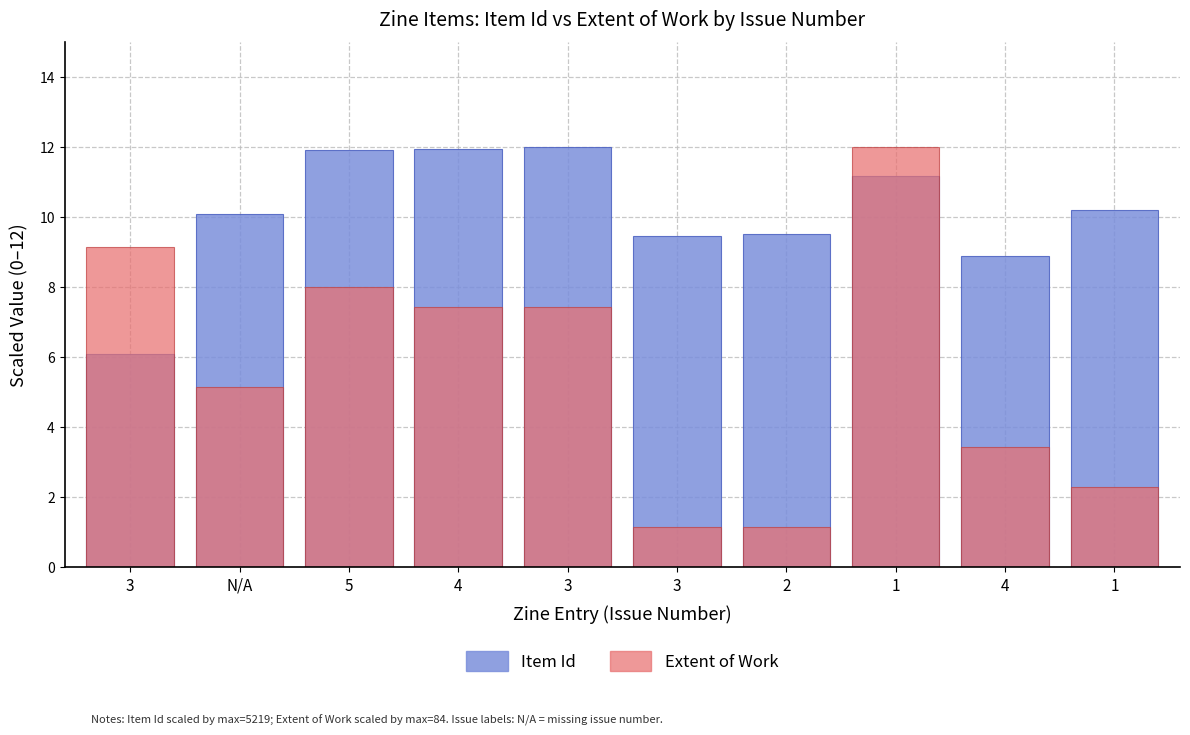

How many values in the Extent of Work series are below 7?

5